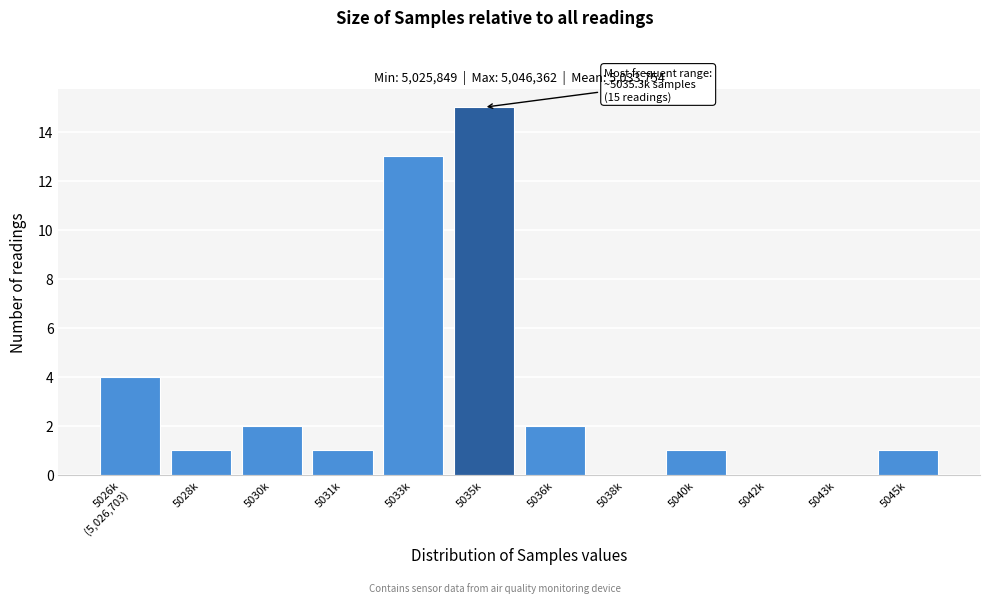

What is the sum of all values?

40